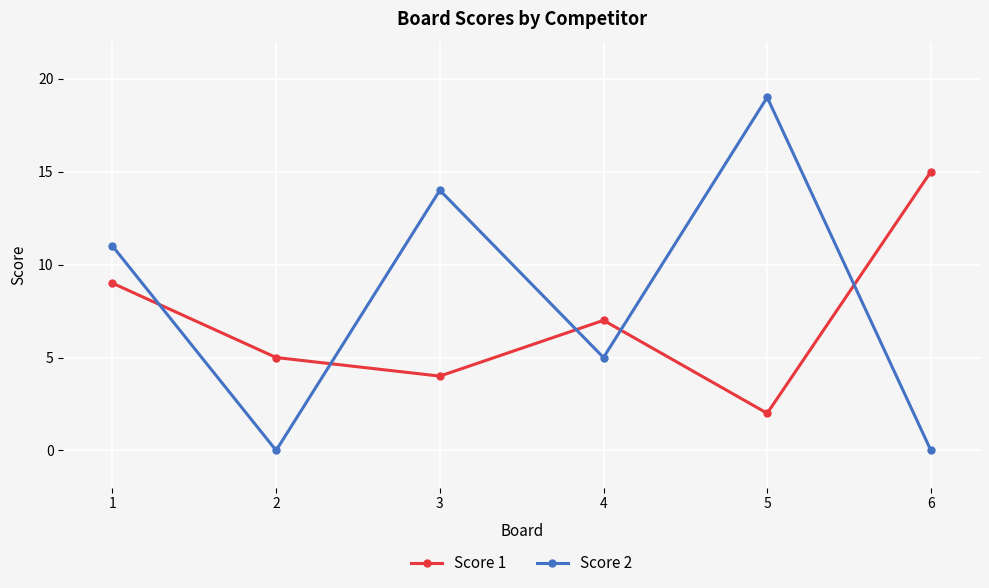

What is the value of the Score 1 point at the 3rd from the left?

4